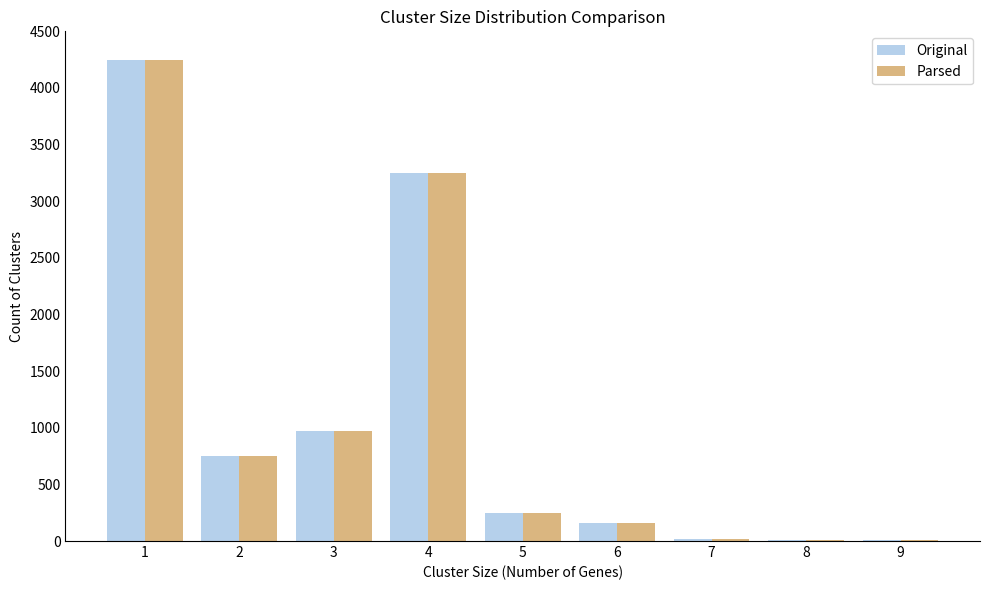

What is the sum of all Parsed values?

9658